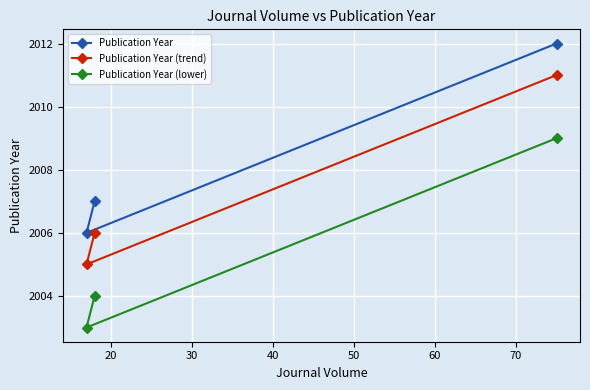

Rank the series by their maximum value, from lowest to highest.

Publication Year (lower), Publication Year (trend), Publication Year